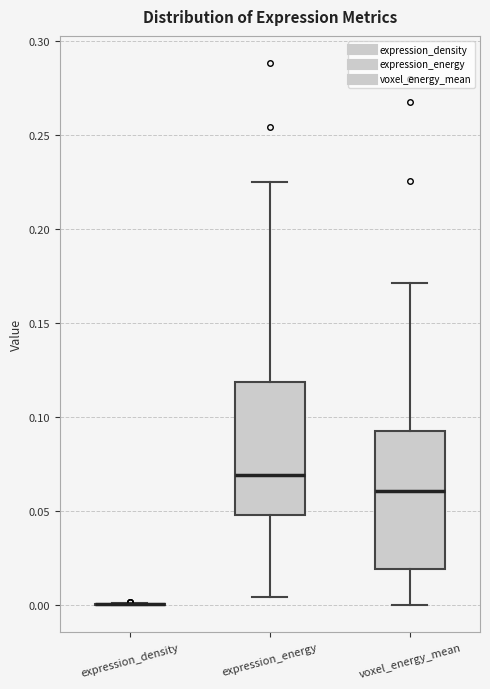

Reading left to right, transcribe this box plot: for each box, give where its median line is, the range the box spans, and where its two whiskers end, as read against the y-axis. The values are not printed on the chart, so give them approximately, as read against the axis.

expression_density: box collapsed to a line at 0.000, whiskers 0.000 to 0.000
expression_energy: median 0.070, box 0.050 to 0.120, whiskers 0.005 to 0.225
voxel_energy_mean: median 0.060, box 0.020 to 0.095, whiskers 0.000 to 0.170